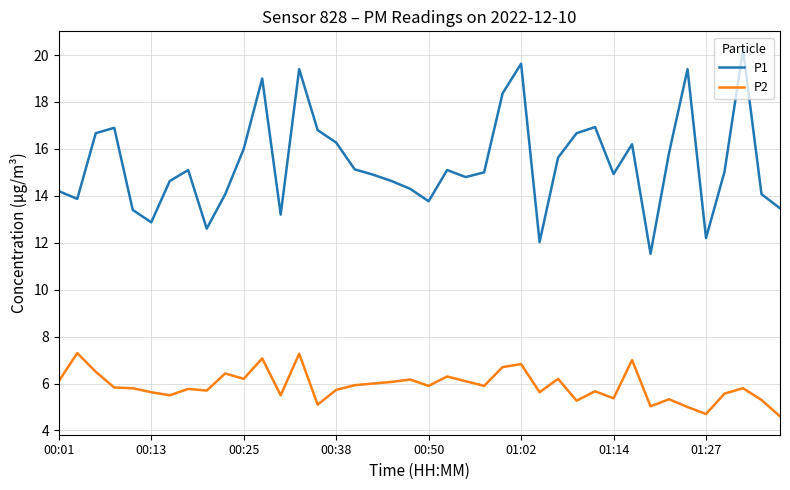

List the series in order of their peak value, highest first.

P1, P2